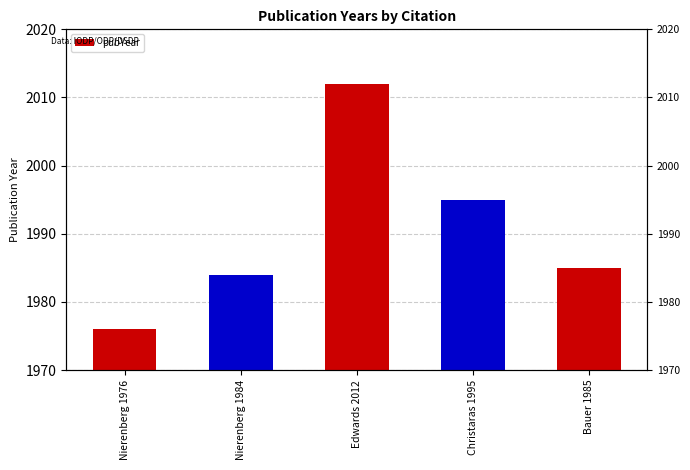

How many bars are there in total?

5